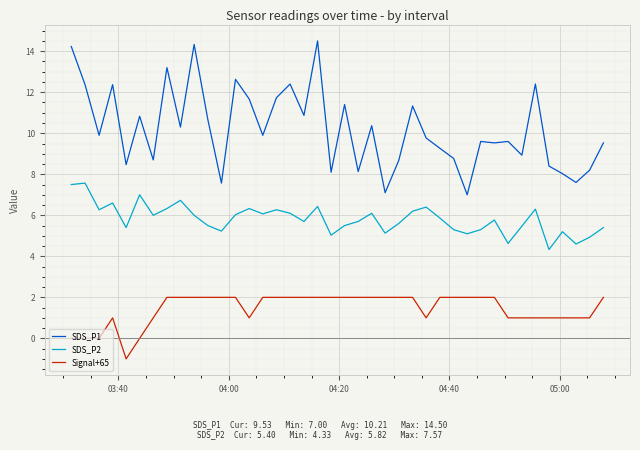

Rank the series by their maximum value, from highest to lowest.

SDS_P1, SDS_P2, Signal+65